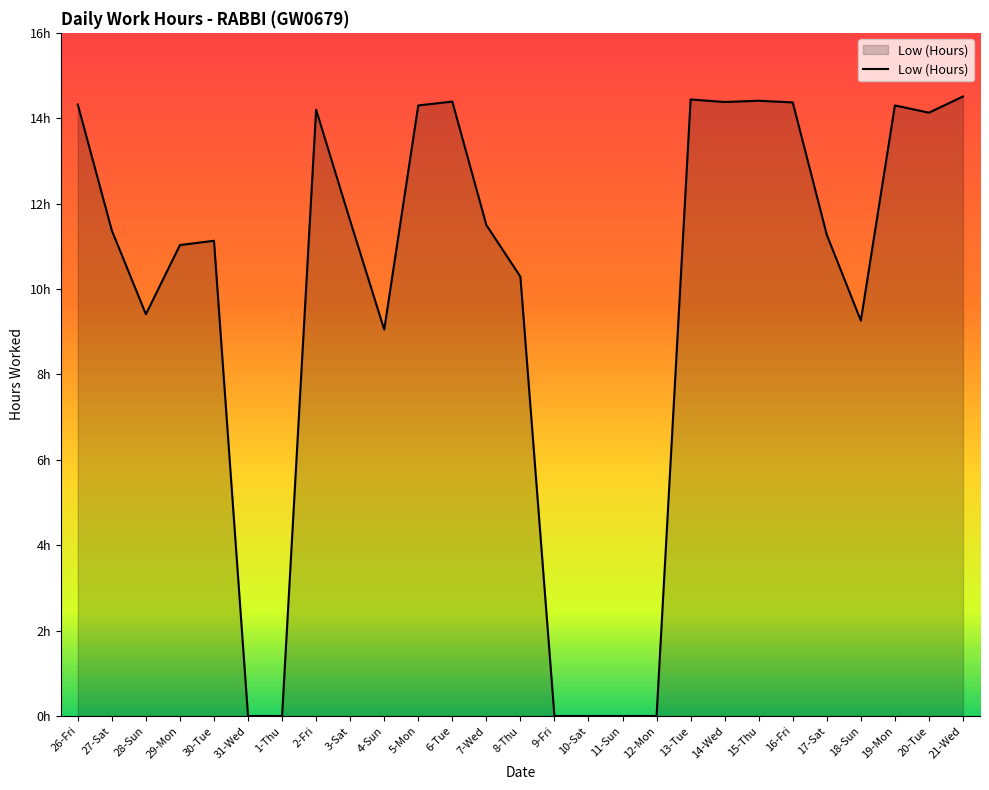

What is the greatest value displayed?

14.5